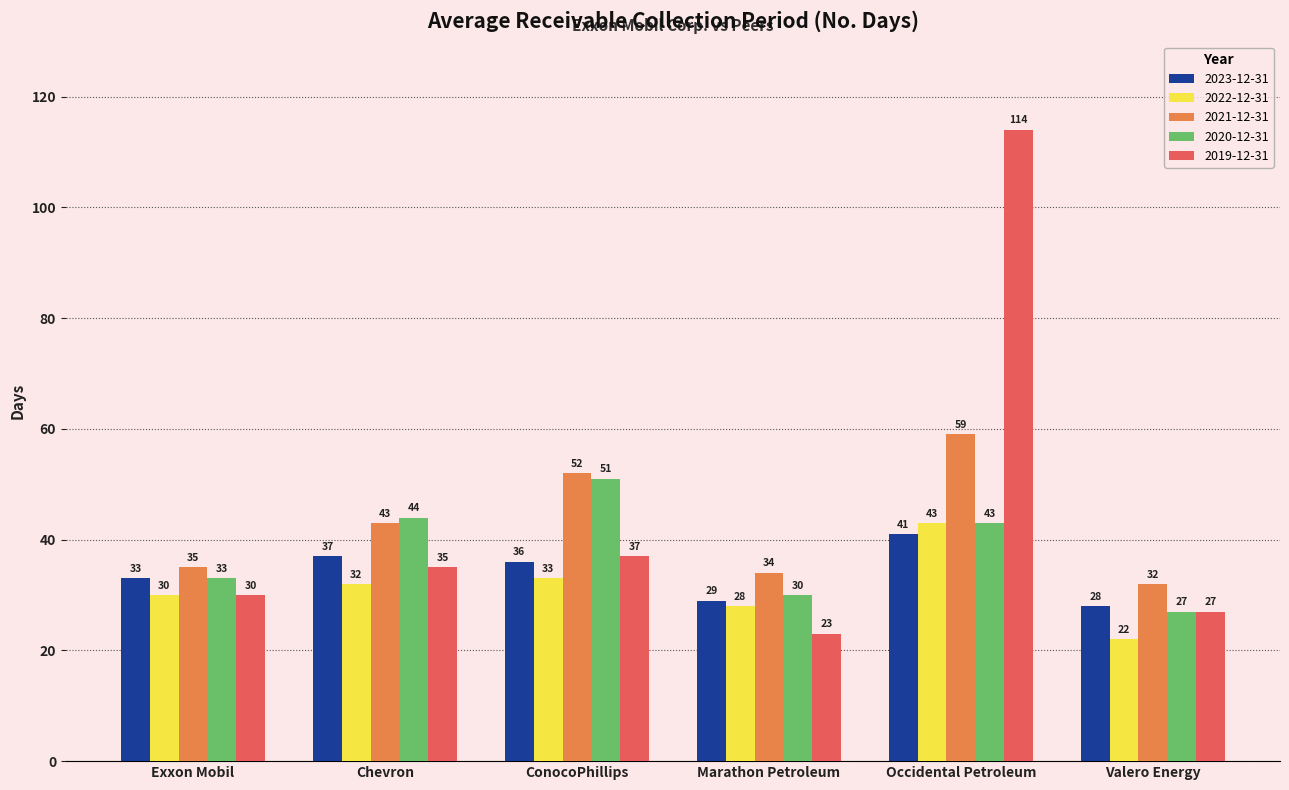

Reading right to left, list all the values displayed in this chart.

2023-12-31: Valero Energy=28	Occidental Petroleum=41	Marathon Petroleum=29	ConocoPhillips=36	Chevron=37	Exxon Mobil=33
2022-12-31: Valero Energy=22	Occidental Petroleum=43	Marathon Petroleum=28	ConocoPhillips=33	Chevron=32	Exxon Mobil=30
2021-12-31: Valero Energy=32	Occidental Petroleum=59	Marathon Petroleum=34	ConocoPhillips=52	Chevron=43	Exxon Mobil=35
2020-12-31: Valero Energy=27	Occidental Petroleum=43	Marathon Petroleum=30	ConocoPhillips=51	Chevron=44	Exxon Mobil=33
2019-12-31: Valero Energy=27	Occidental Petroleum=114	Marathon Petroleum=23	ConocoPhillips=37	Chevron=35	Exxon Mobil=30